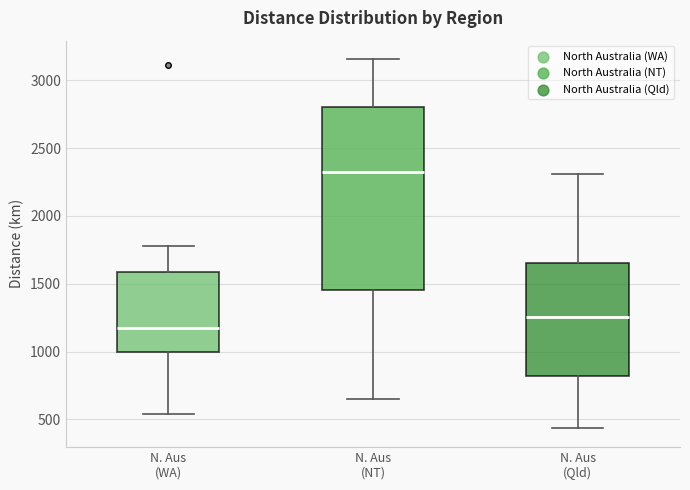

Where does the upper whisker of the box for N. Aus (WA) end on the y-axis? The values are not printed on the chart, so give them approximately, as read against the axis.

1800